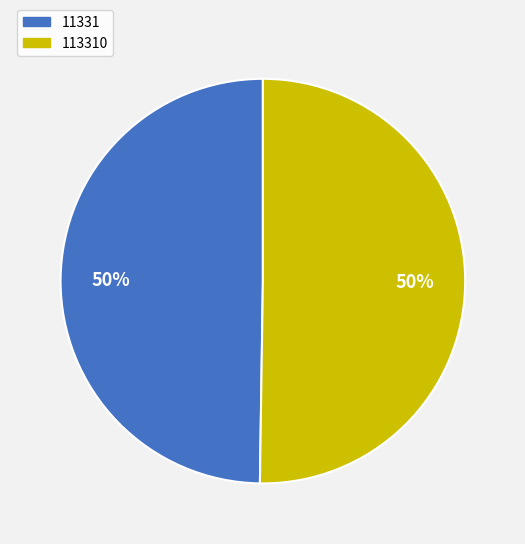

To the nearest percent, what is the average slice percentage?

50%